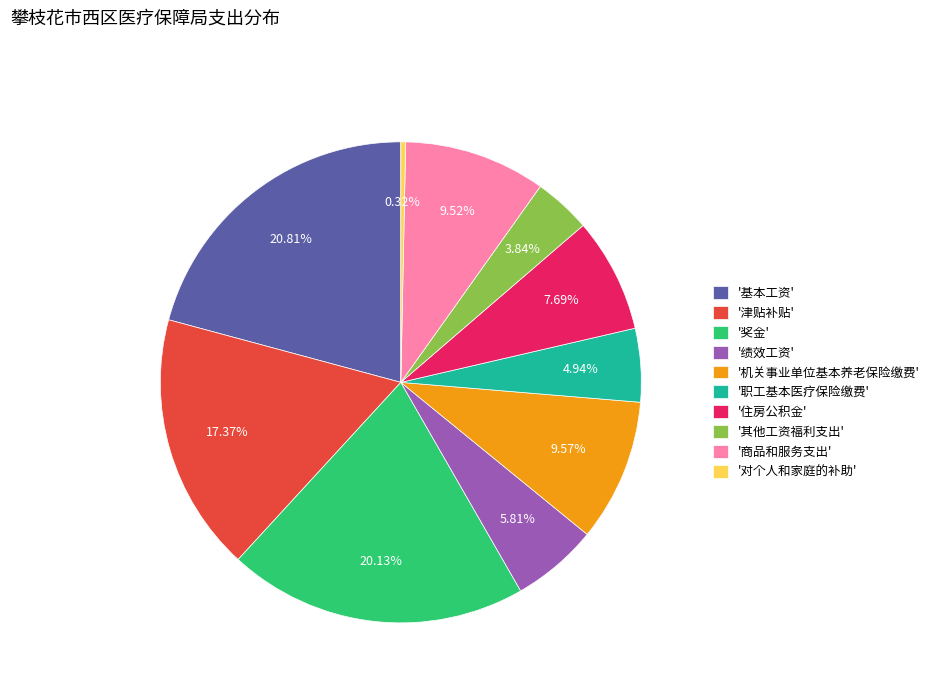

Approximately how many times larger is the value at '职工基本医疗保险缴费' compared to '商品和服务支出'?

0.5